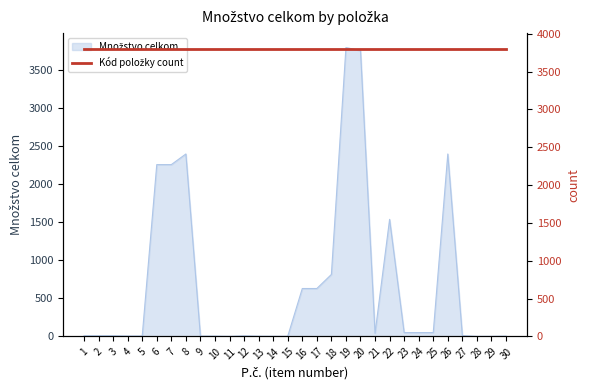

Which has a higher value, 11 or 30?

30